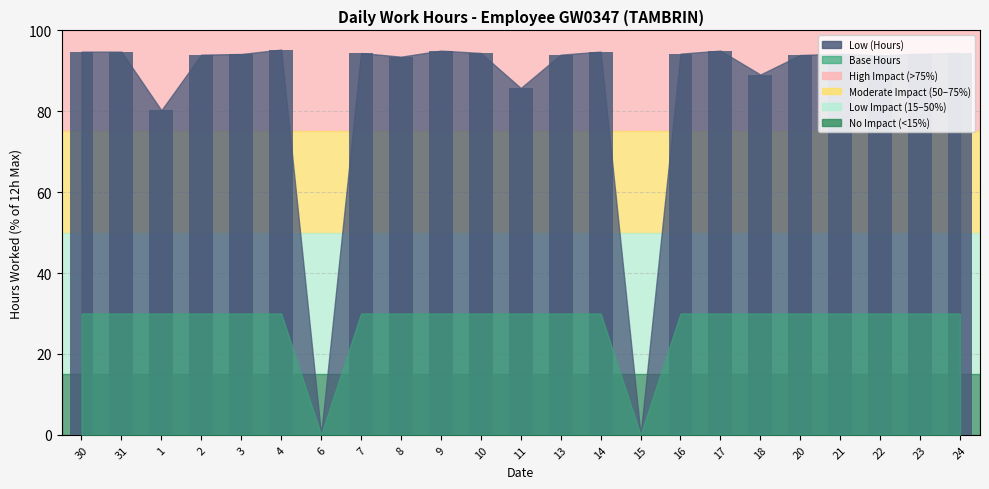

What is the sum of all values?

1954.0